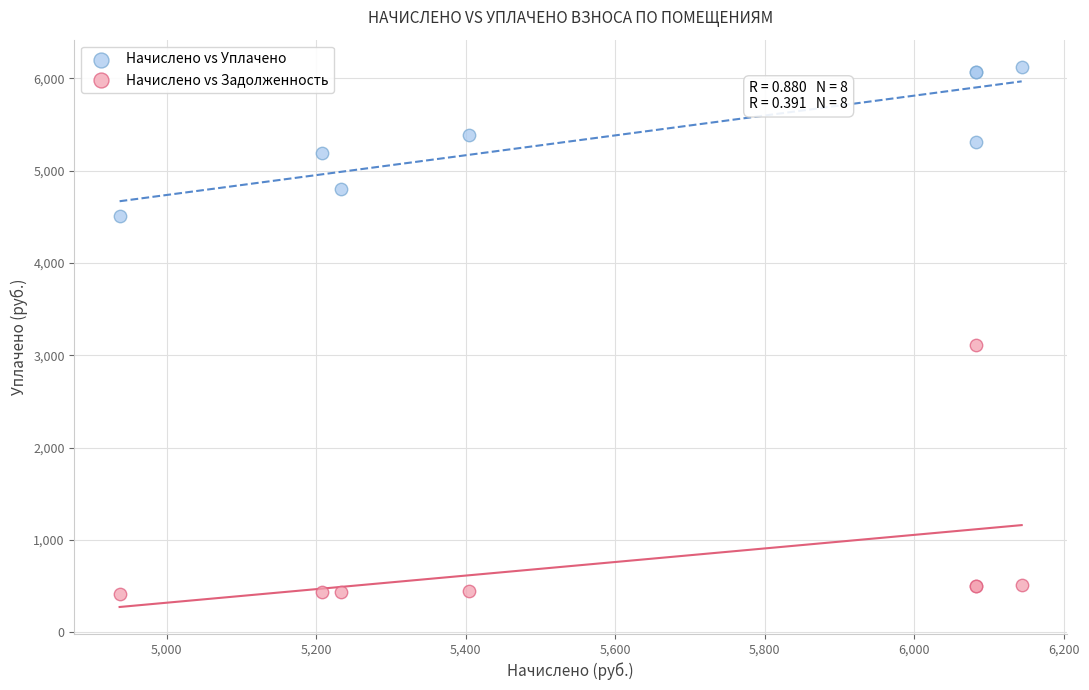

Across all series, what Y value is closest to 3267?

3111.3